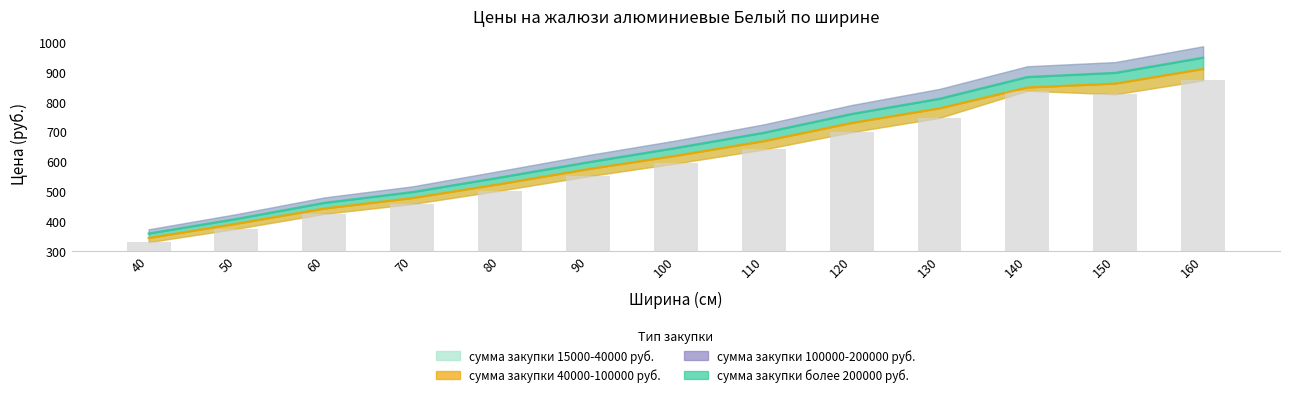

Between 80 and 160, which series saw the biggest shift?

сумма закупки 15000-40000 руб.